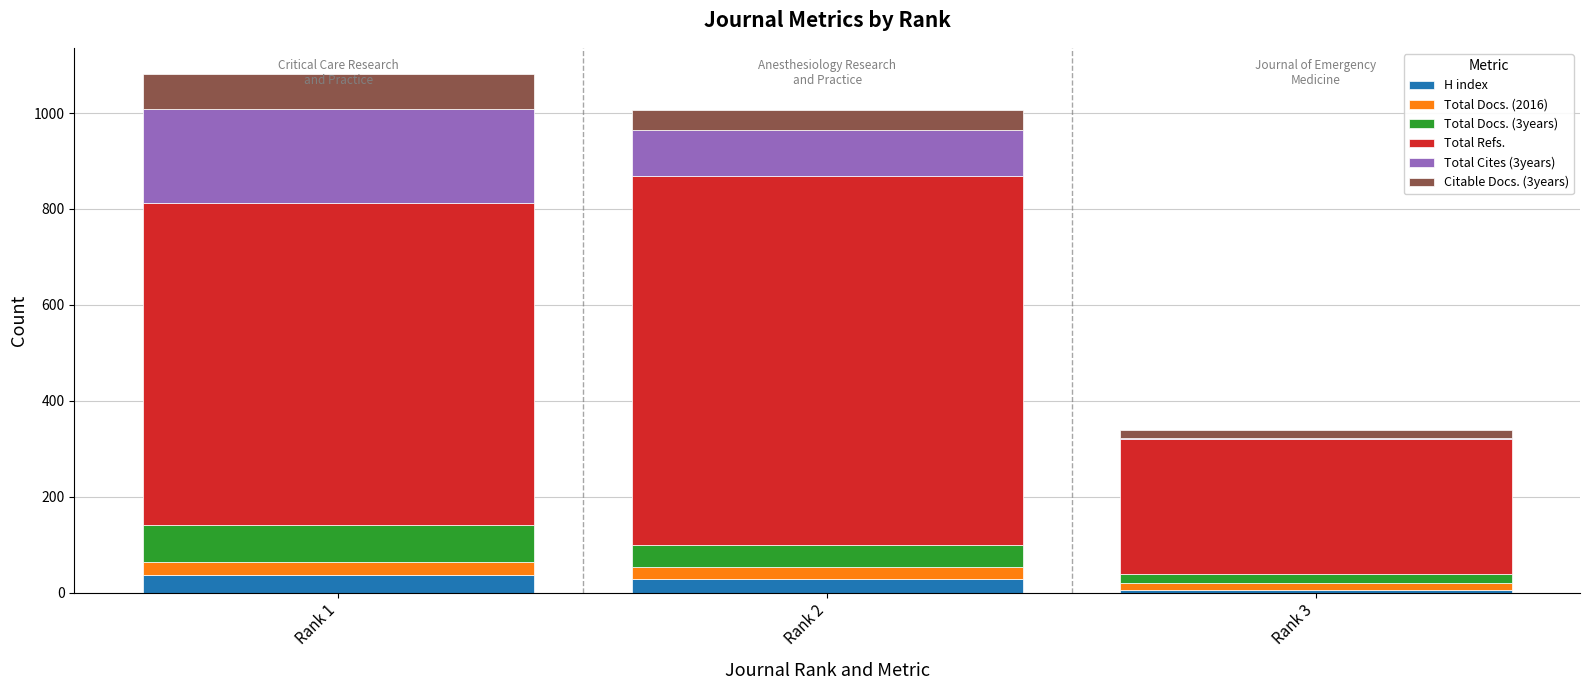

The value of H index at Rank 1 is 36. True or false?

True